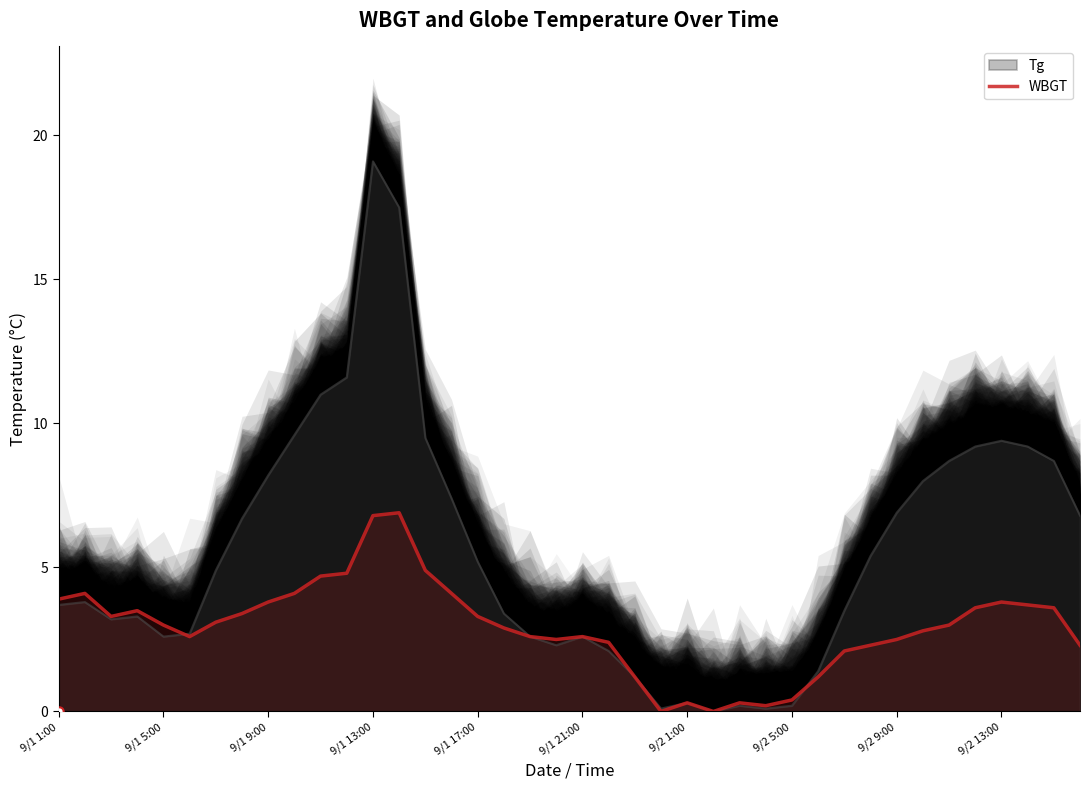

Is it true that WBGT equals 0.3 at 9/2 1:00?

True